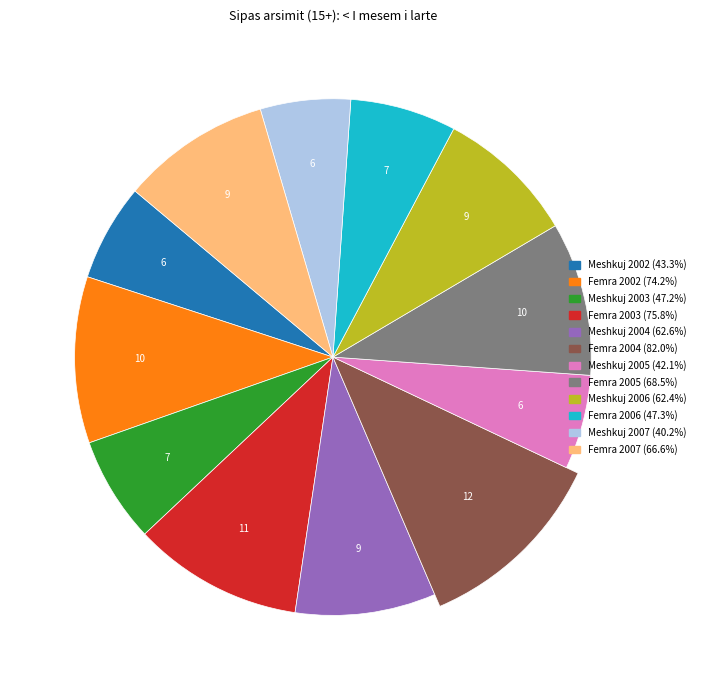

How many slices are in this pie chart?

12